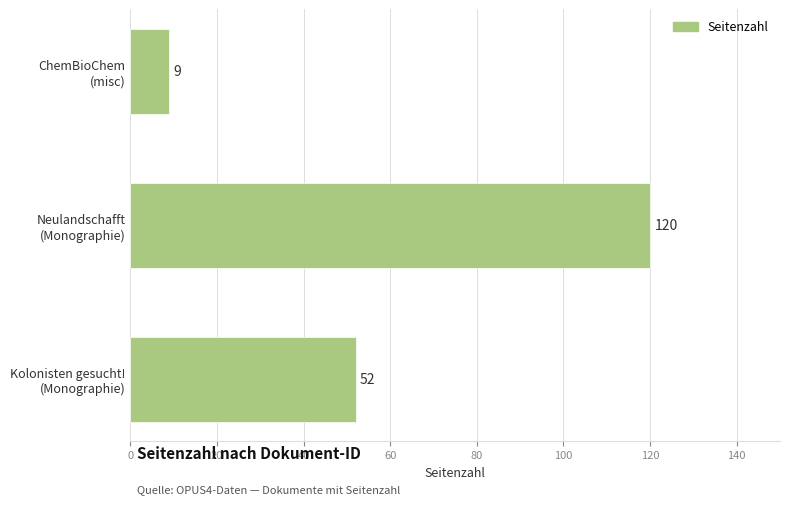

Reading top to bottom, extract all data points from this chart.

9	120	52